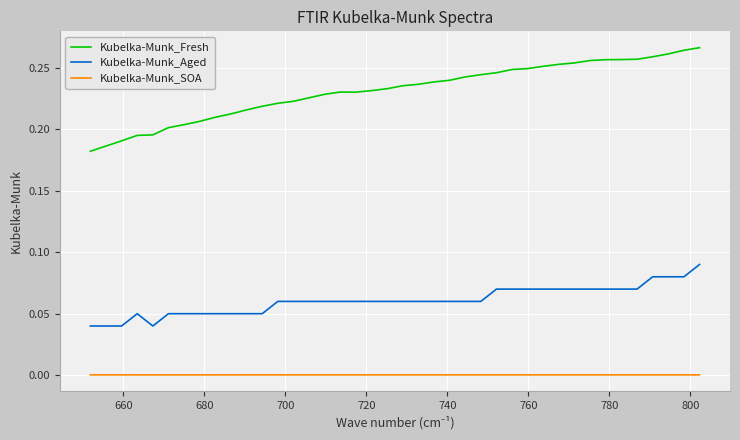

Which series has the largest total across all categories?

Kubelka-Munk_Fresh